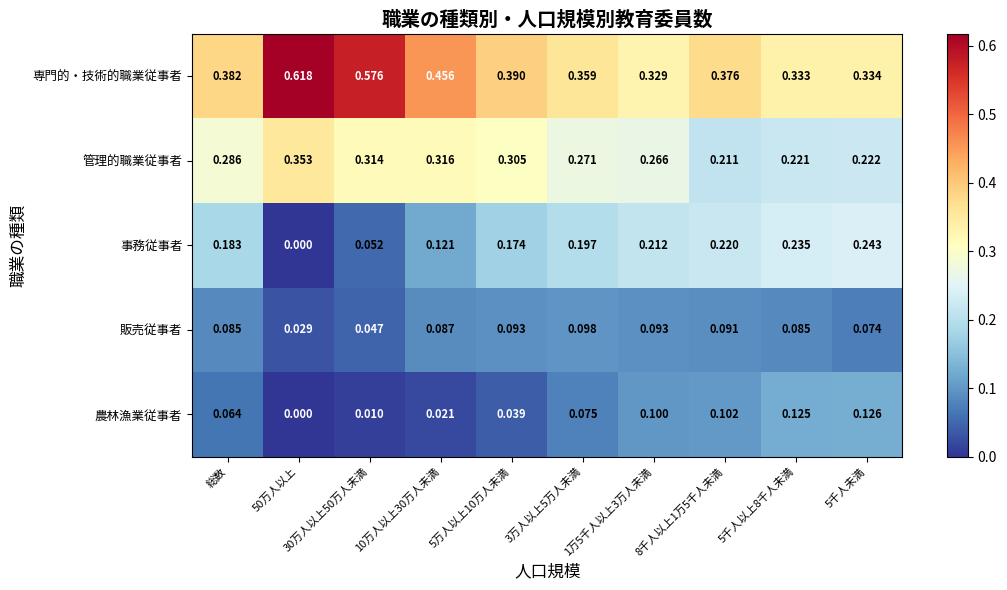

Which series has the largest range (max minus min)?

専門的・技術的職業従事者